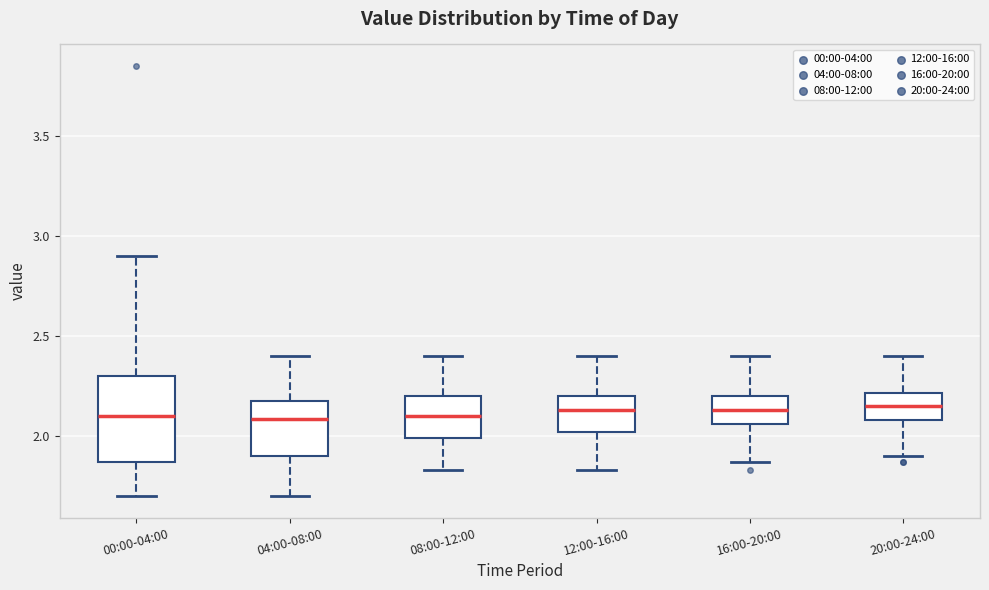

Reading left to right, transcribe this box plot: for each box, give where its median line is, the range the box spans, and where its two whiskers end, as read against the y-axis. The values are not printed on the chart, so give them approximately, as read against the axis.

00:00-04:00: median 2.10, box 1.85 to 2.30, whiskers 1.70 to 2.90
04:00-08:00: median 2.10, box 1.90 to 2.20, whiskers 1.70 to 2.40
08:00-12:00: median 2.10, box 2.00 to 2.20, whiskers 1.85 to 2.40
12:00-16:00: median 2.15, box 2.00 to 2.20, whiskers 1.85 to 2.40
16:00-20:00: median 2.15, box 2.05 to 2.20, whiskers 1.85 to 2.40
20:00-24:00: median 2.15, box 2.10 to 2.20, whiskers 1.90 to 2.40